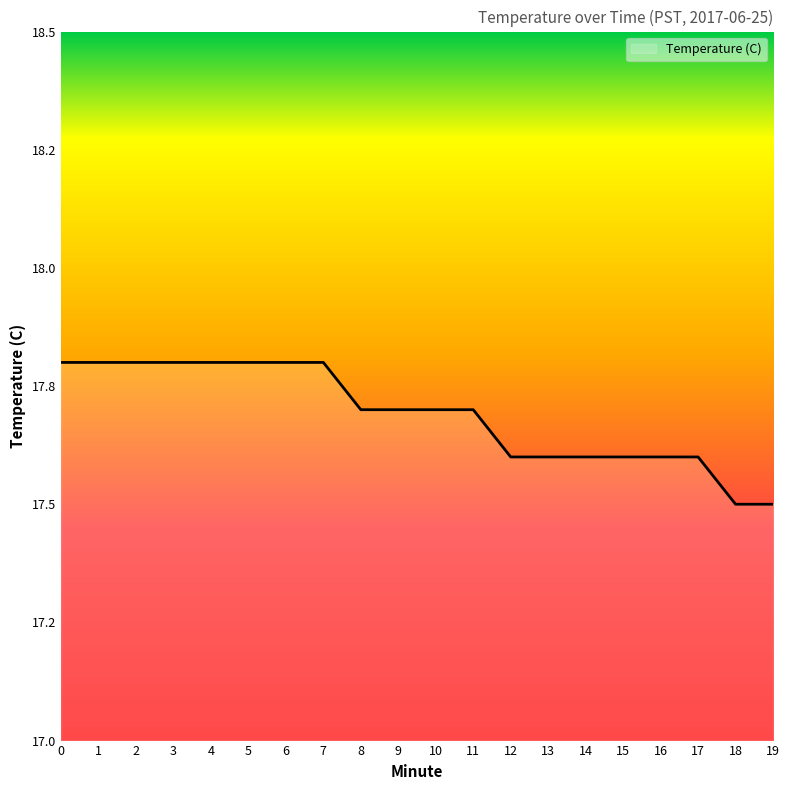

Is this an area chart (filled region under the line)?

Yes